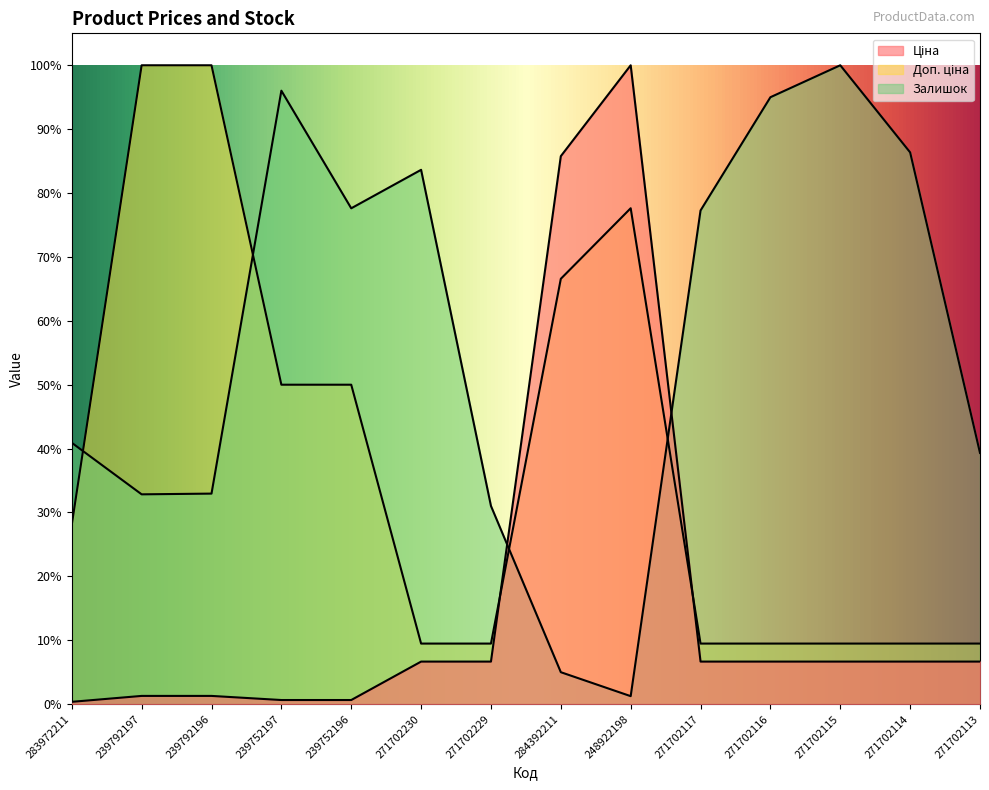

Between 283972211 and 271702229, which series saw the biggest shift?

Доп. ціна